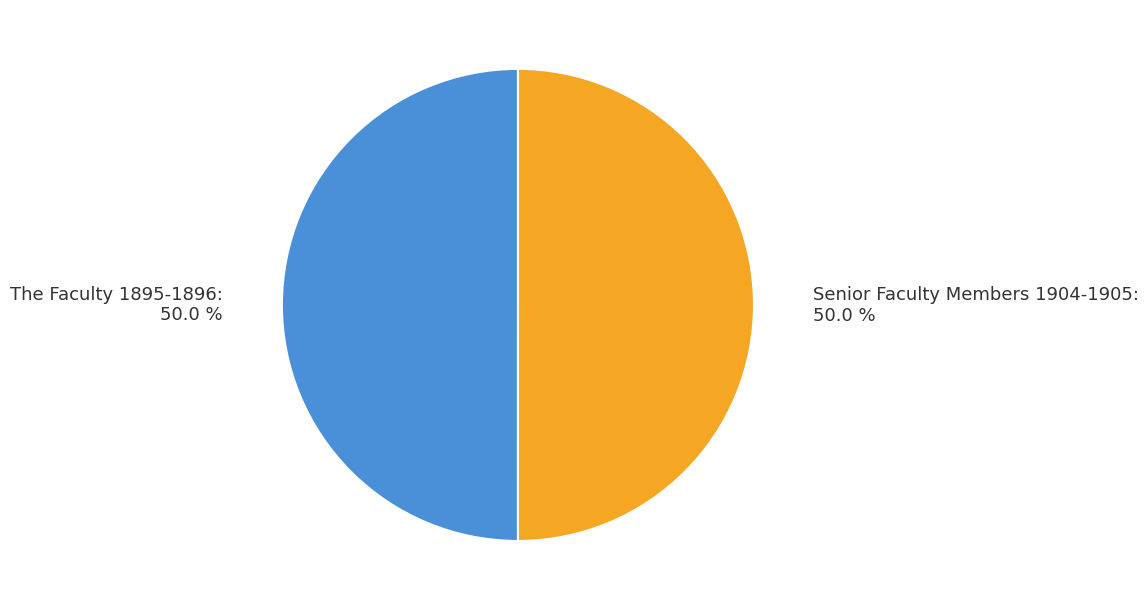

How much of the chart is everything except Senior Faculty Members 1904-1905?

50.0%